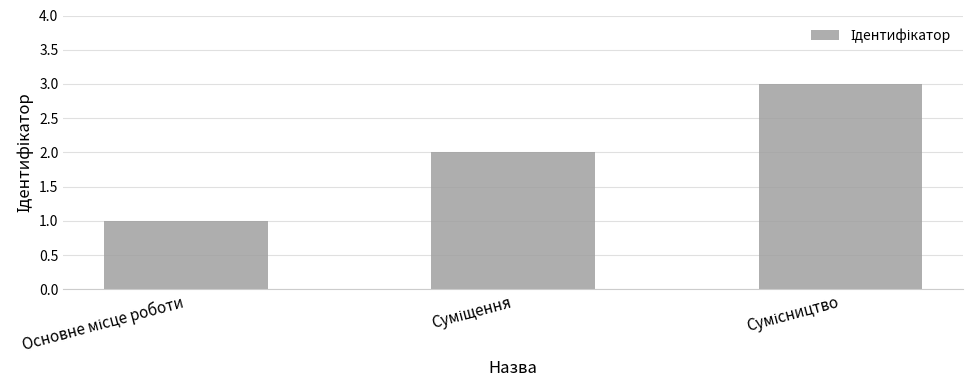

What is the difference between the maximum and second lowest values?

1